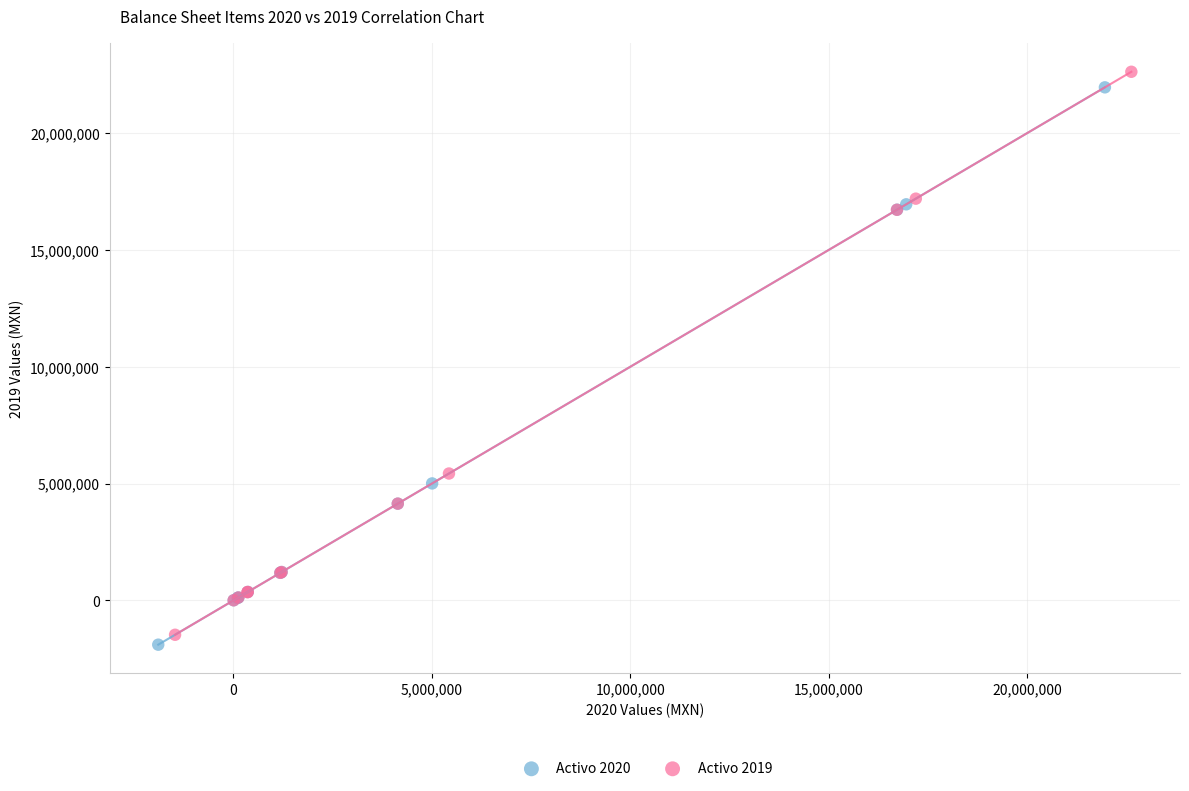

Which series has the largest Y range (max minus min)?

Activo 2019